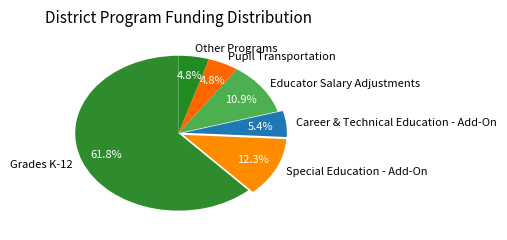

Do Other Programs and Career & Technical Education - Add-On together represent more than half of the pie?

No